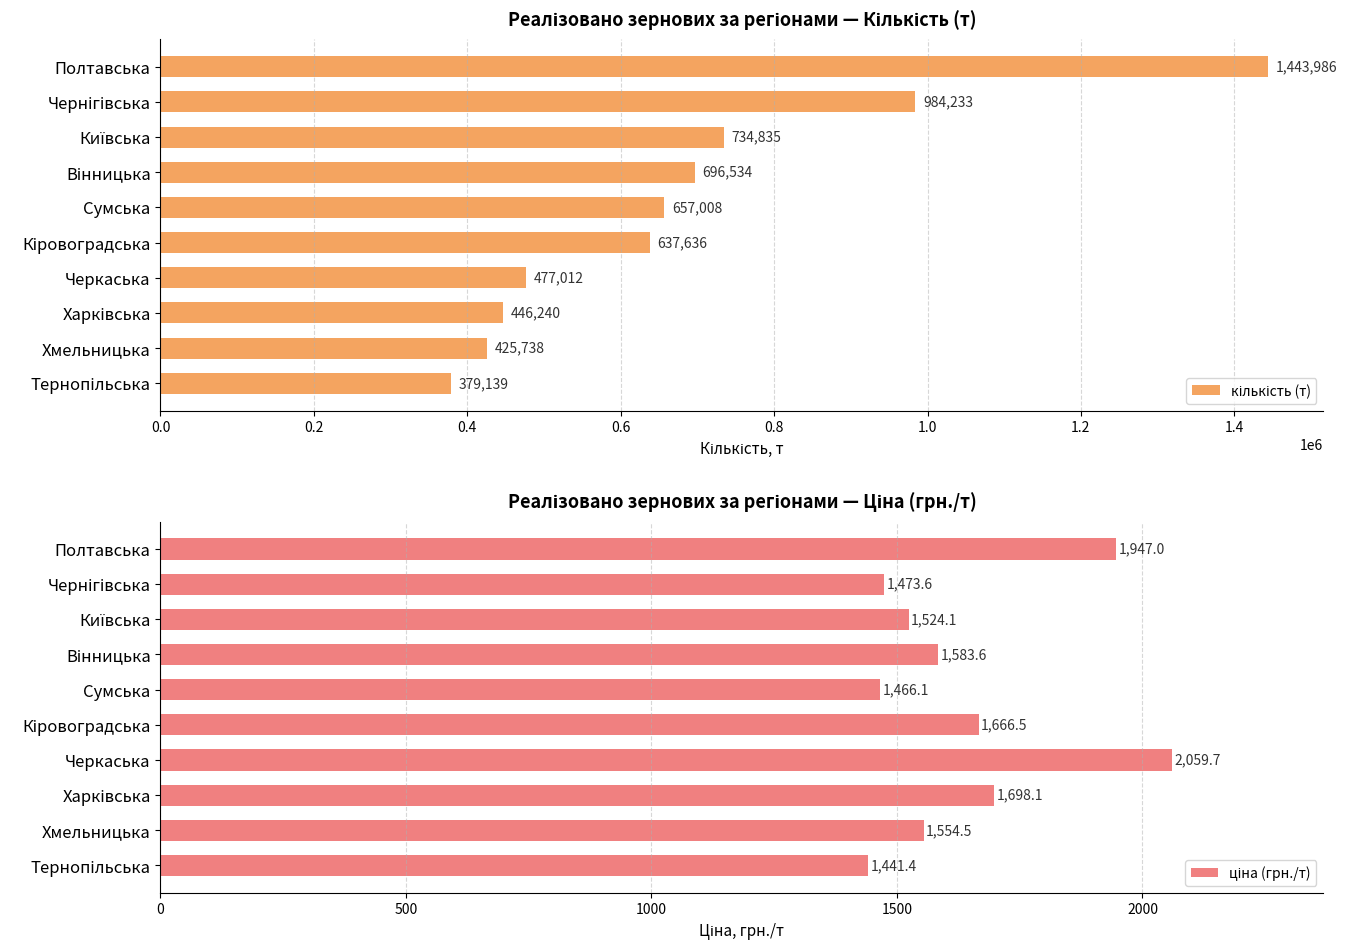

What is the minimum value for кількість (т)?

379139.0